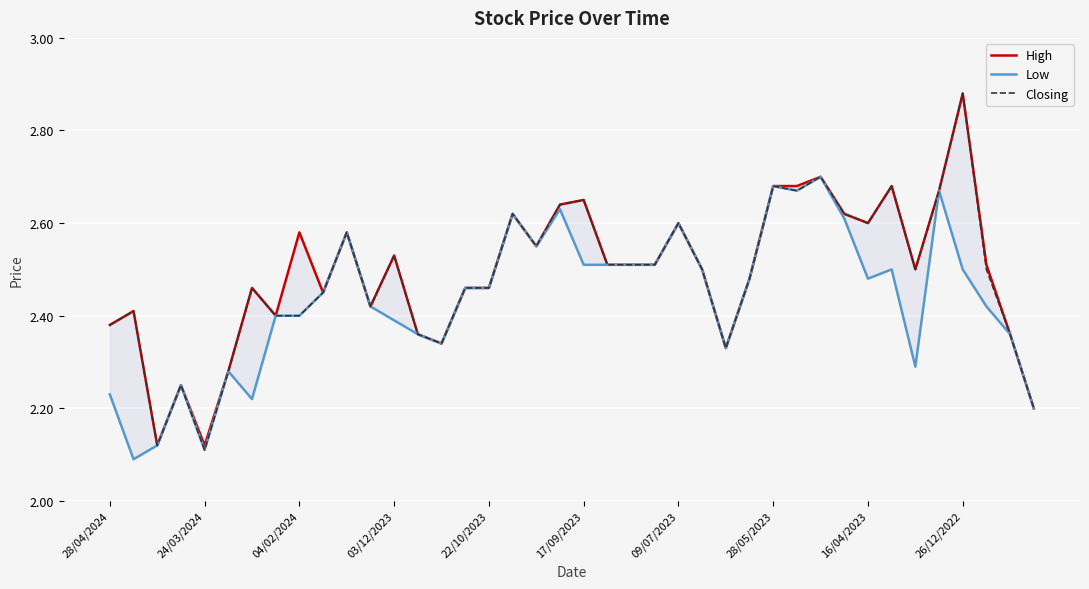

What is the minimum value shown in the chart?

2.1